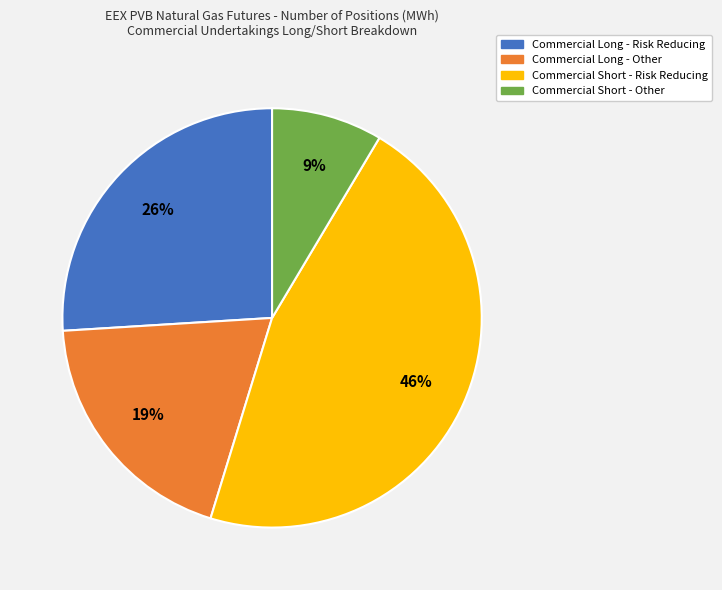

Count the number of slices in the pie.

4